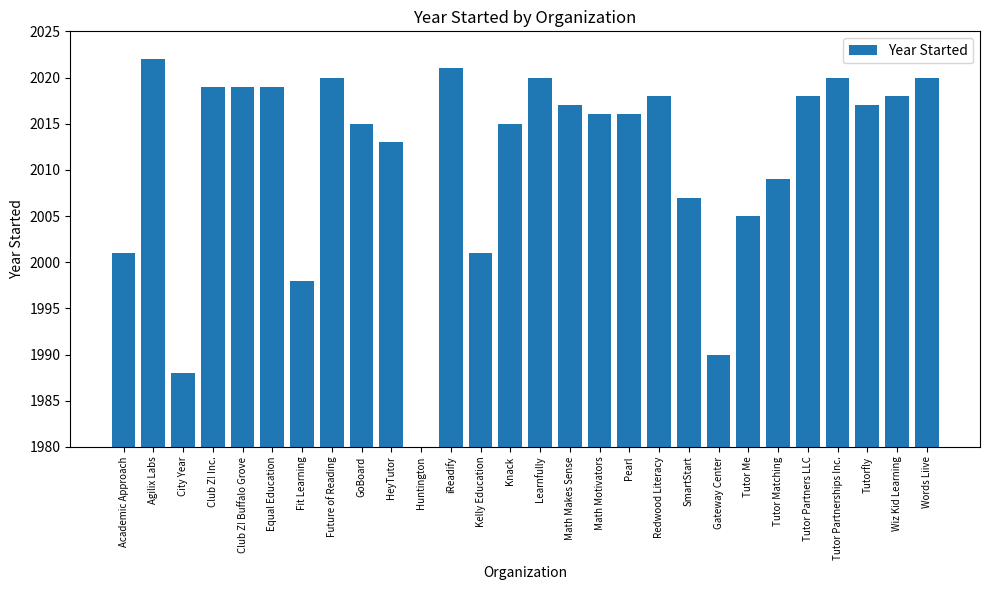

How many bars are there in total?

28